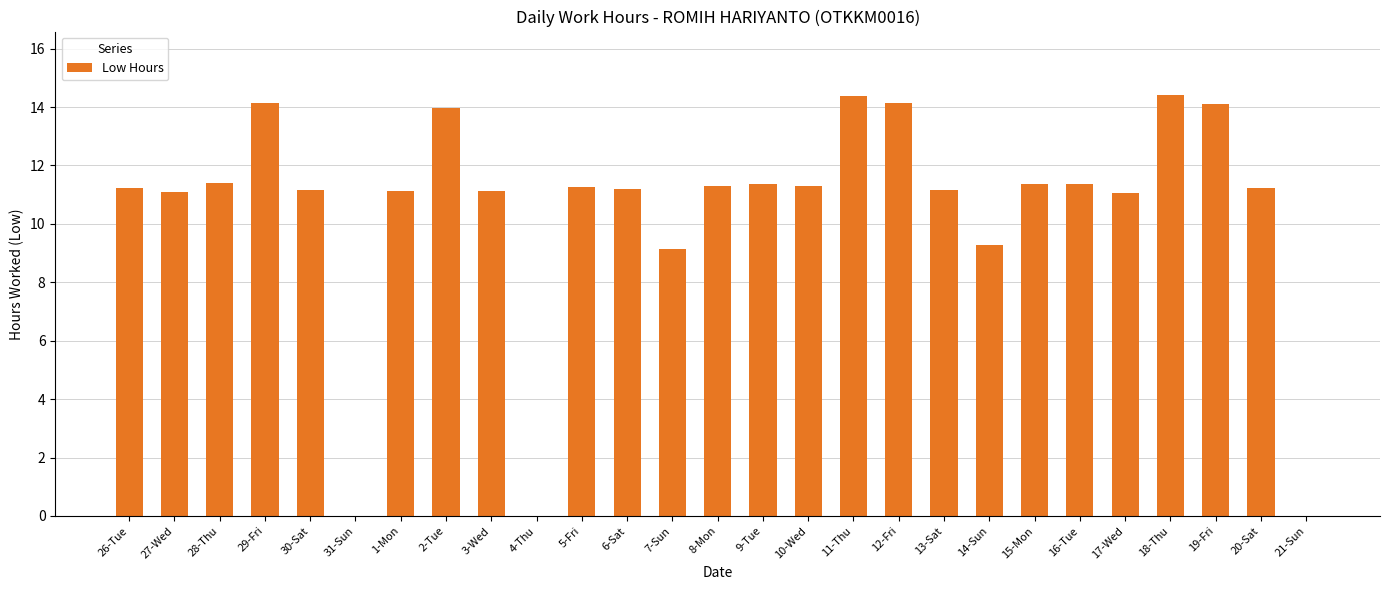

What is the change in value from 1-Mon to 4-Thu?

-11.1